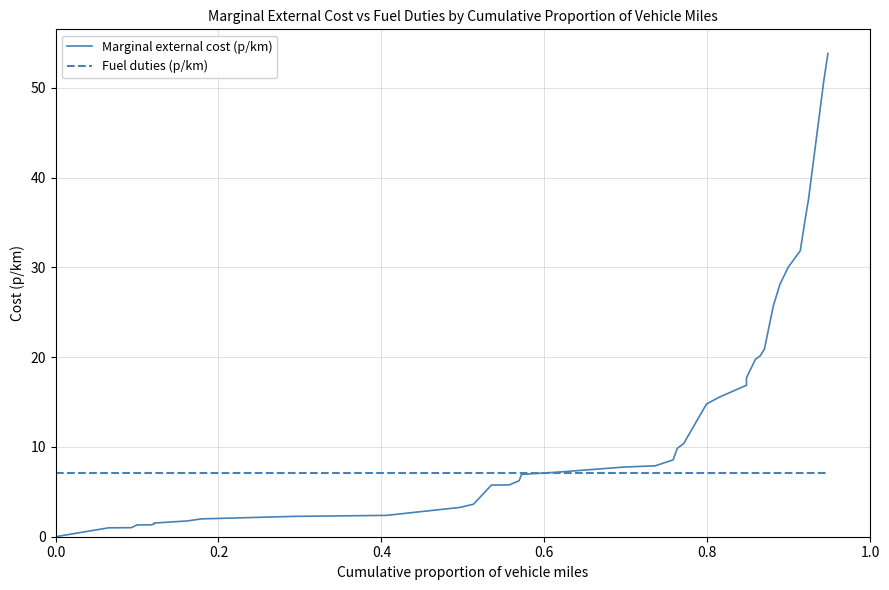

What is the average value of the Marginal external cost (p/km) series?

13.0